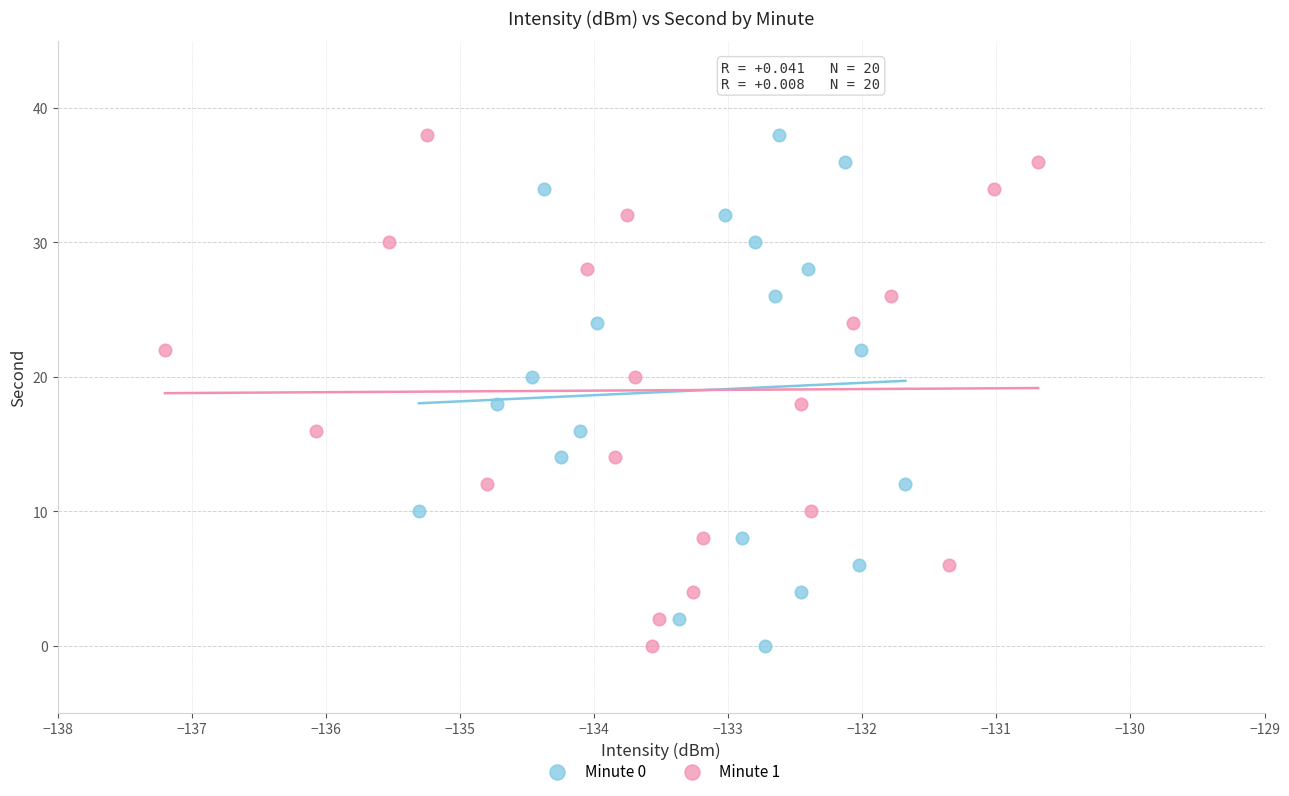

What are all the series names shown in the legend?

Minute 0, Minute 1